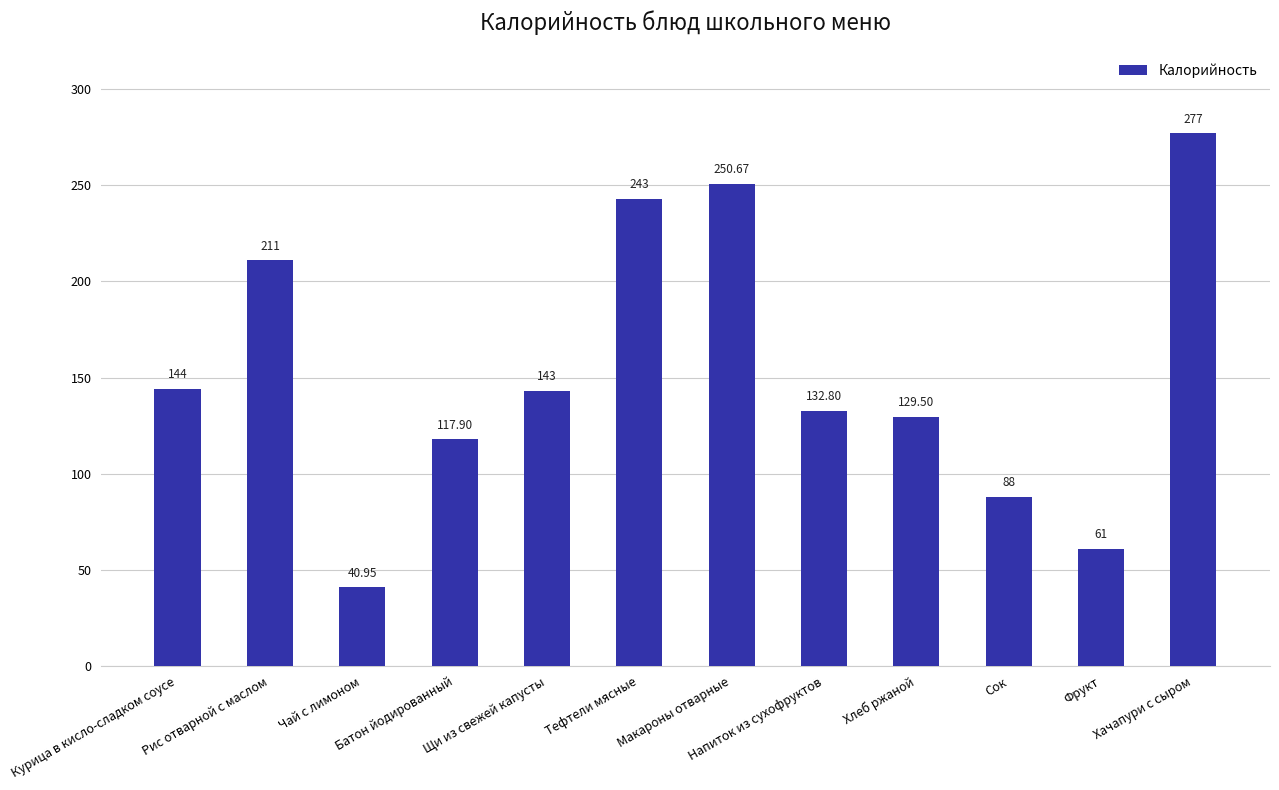

The chart shows a value of 110.1 at Рис отварной с маслом. True or false?

False